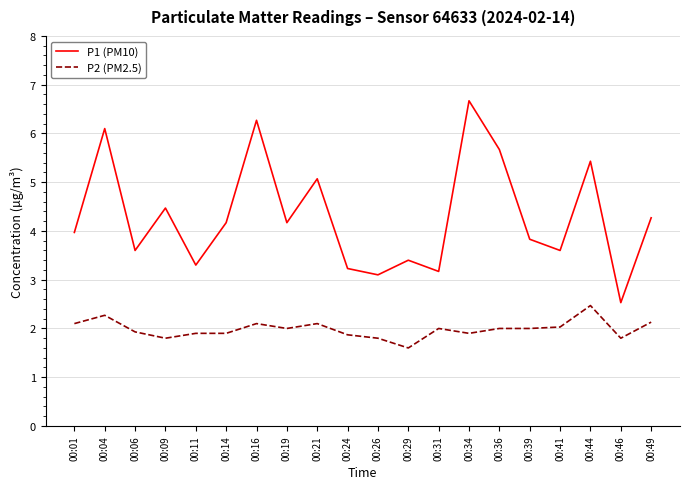

List the series in order of their overall mean, highest first.

P1 (PM10), P2 (PM2.5)